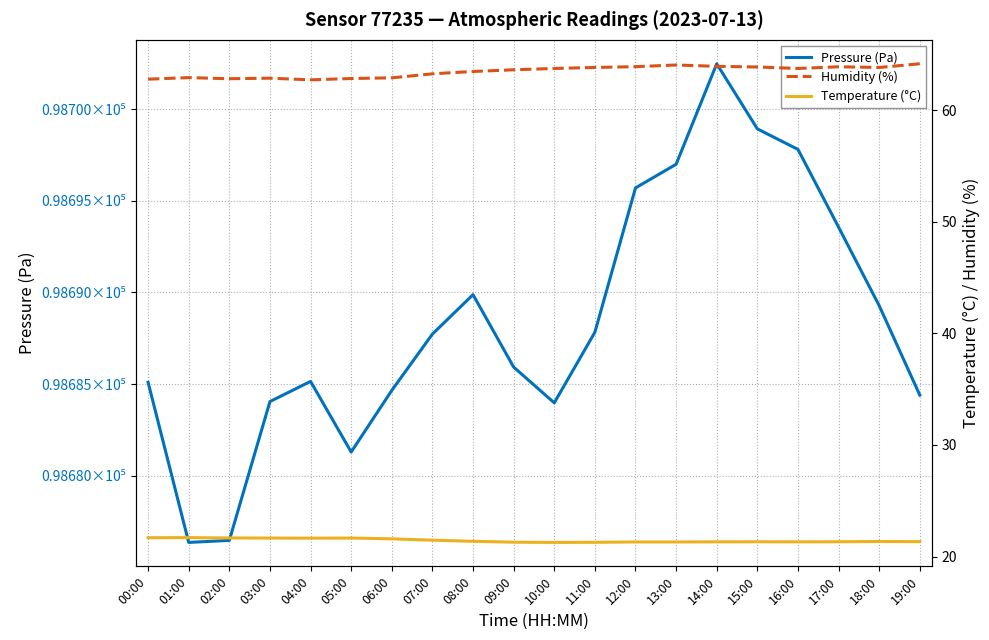

Reading left to right, extract all data points from this chart.

Pressure (Pa): 98685.1	98676.4	98676.5	98684.1	98685.1	98681.3	98684.7	98687.7	98689.9	98685.9	98684.0	98687.8	98695.7	98697.0	98702.5	98698.9	98697.8	98693.6	98689.3	98684.4
Humidity (%): 62.8	62.9	62.8	62.9	62.7	62.8	62.9	63.3	63.5	63.6	63.7	63.8	63.9	64.0	63.9	63.9	63.7	63.9	63.8	64.2
Temperature (°C): 21.7	21.7	21.7	21.7	21.6	21.7	21.6	21.5	21.4	21.3	21.3	21.3	21.3	21.3	21.3	21.3	21.3	21.3	21.4	21.3